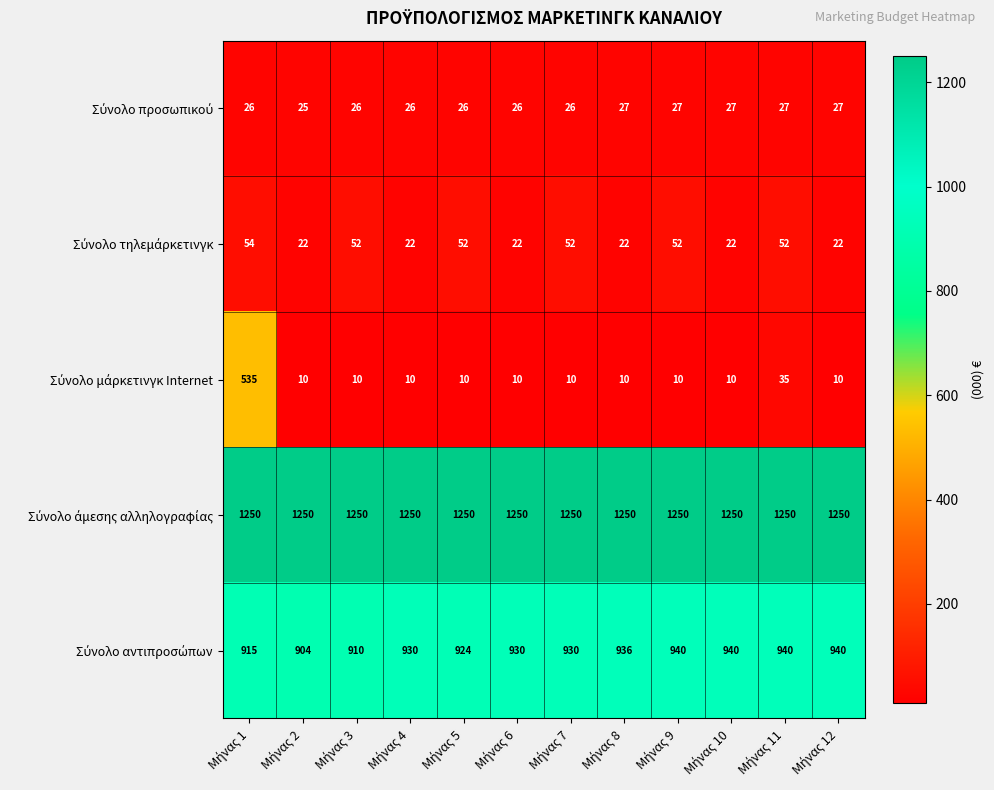

What is the maximum value shown in the chart?

1250